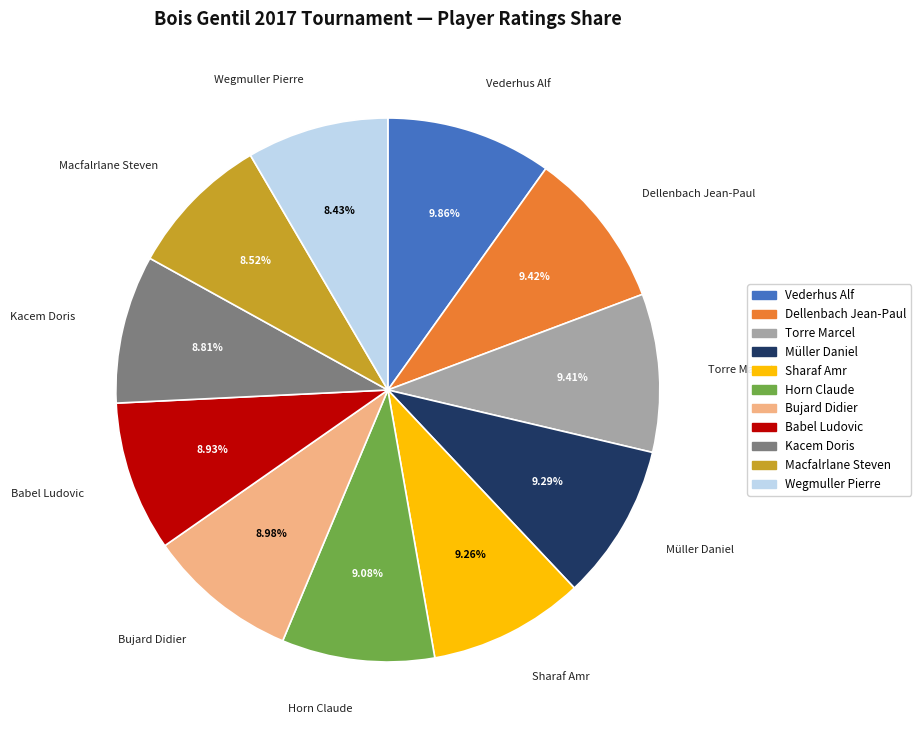

Approximately how many times larger is the value at Torre Marcel compared to Sharaf Amr?

1.0